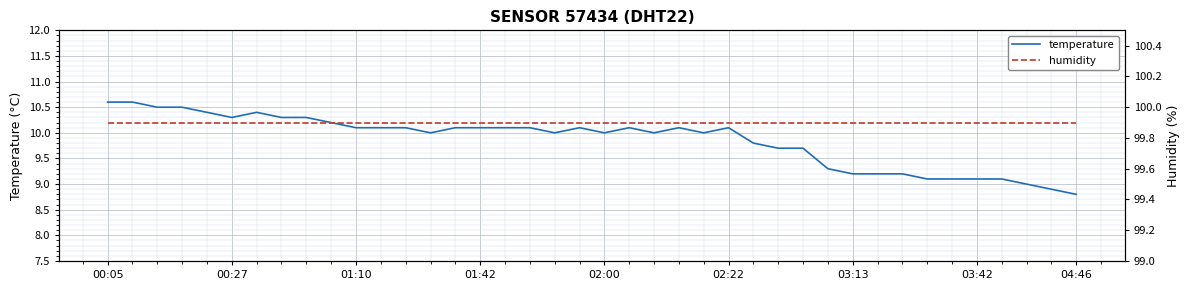

Which category has the lowest value in the temperature series?

04:46